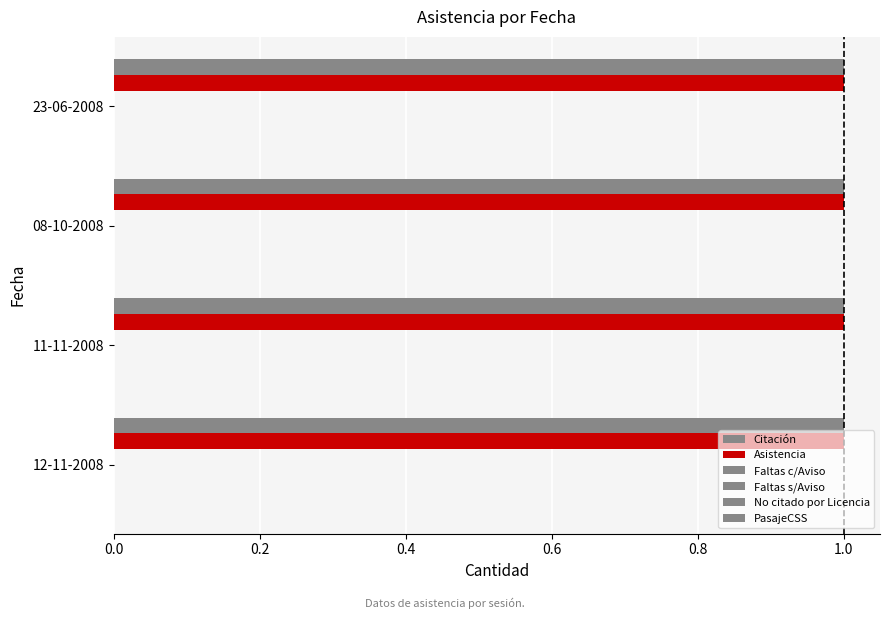

Rank the categories by Citación value from lowest to highest.

23-06-2008, 08-10-2008, 11-11-2008, 12-11-2008